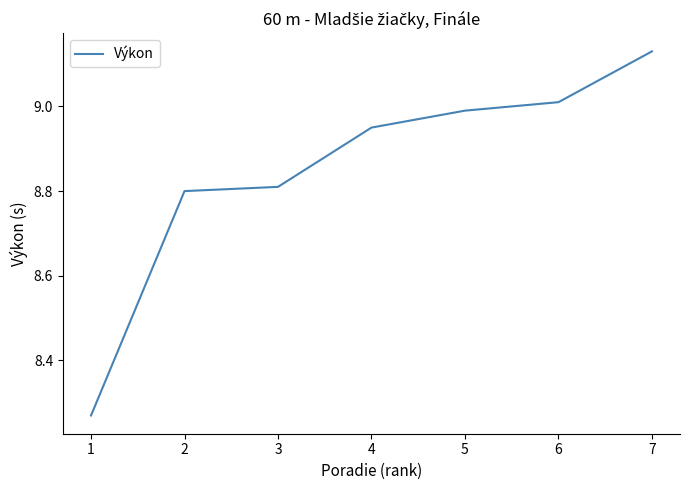

True or false: the data shows 3.8 at 1.

False